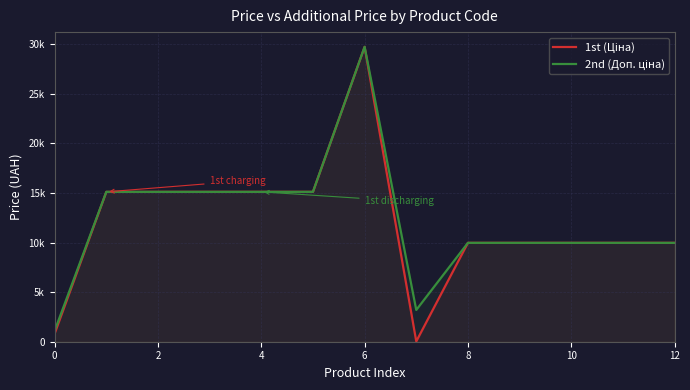

At 12, list the series in order from smallest to largest.

1st (Ціна), 2nd (Доп. ціна)